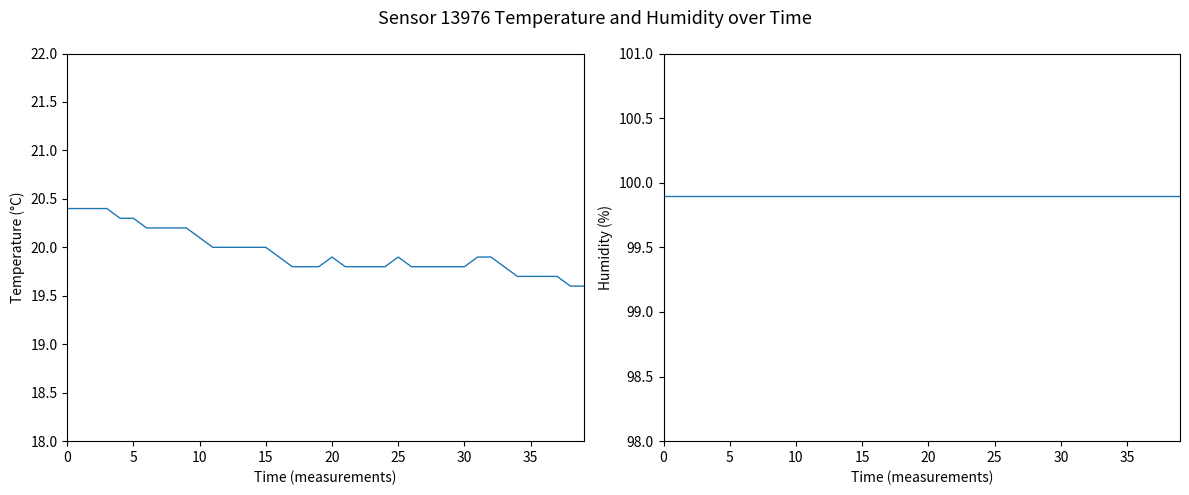

True or false: temperature and humidity intersect in this chart.

False